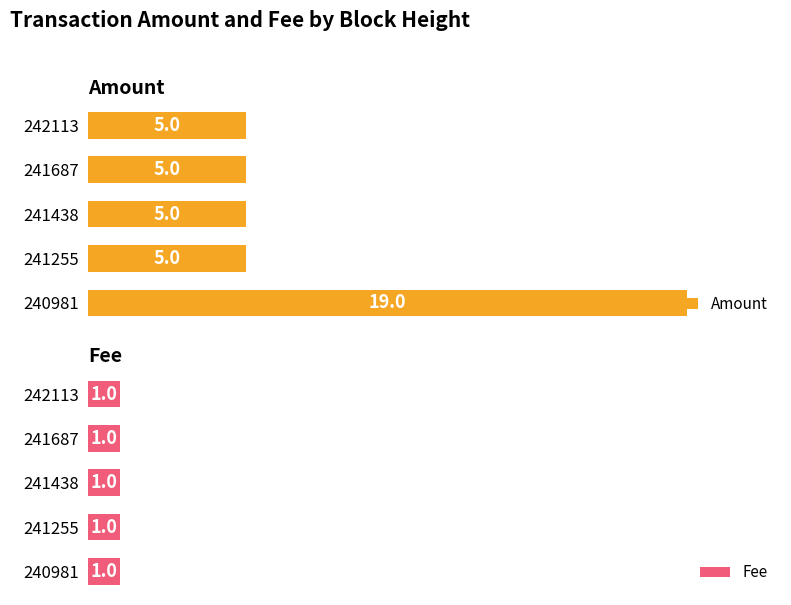

True or false: Fee has a value of 0.9 at 4.

False